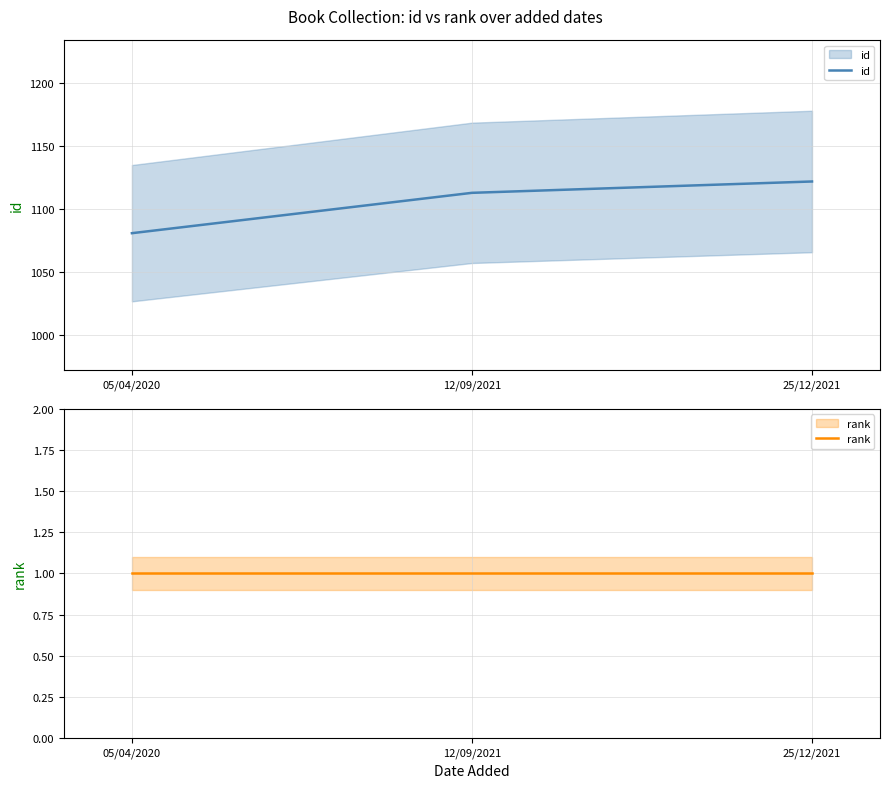

Read the id value at 12/09/2021, to the nearest 5.

1115